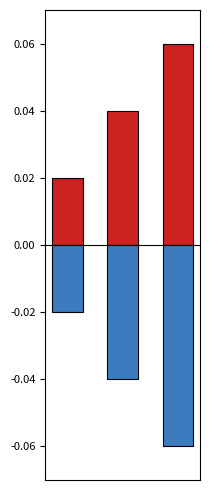

How many bars are there in total?

6